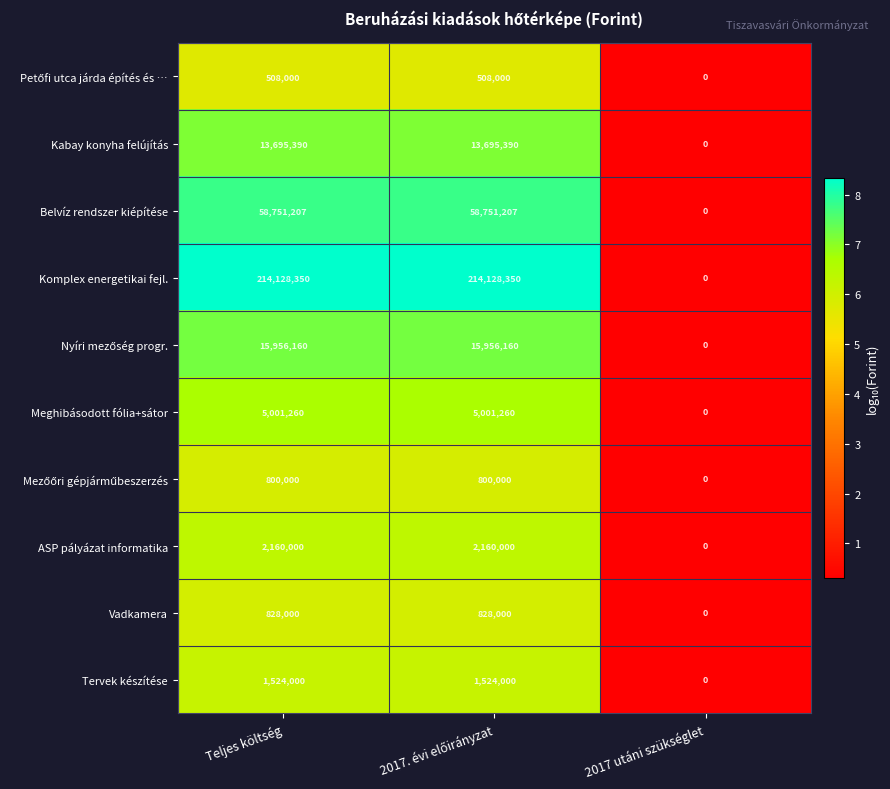

How many categories are shown in the chart?

3